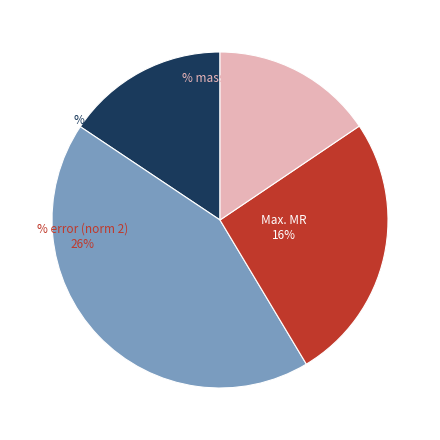

To the nearest percent, what is the average slice percentage?

25%